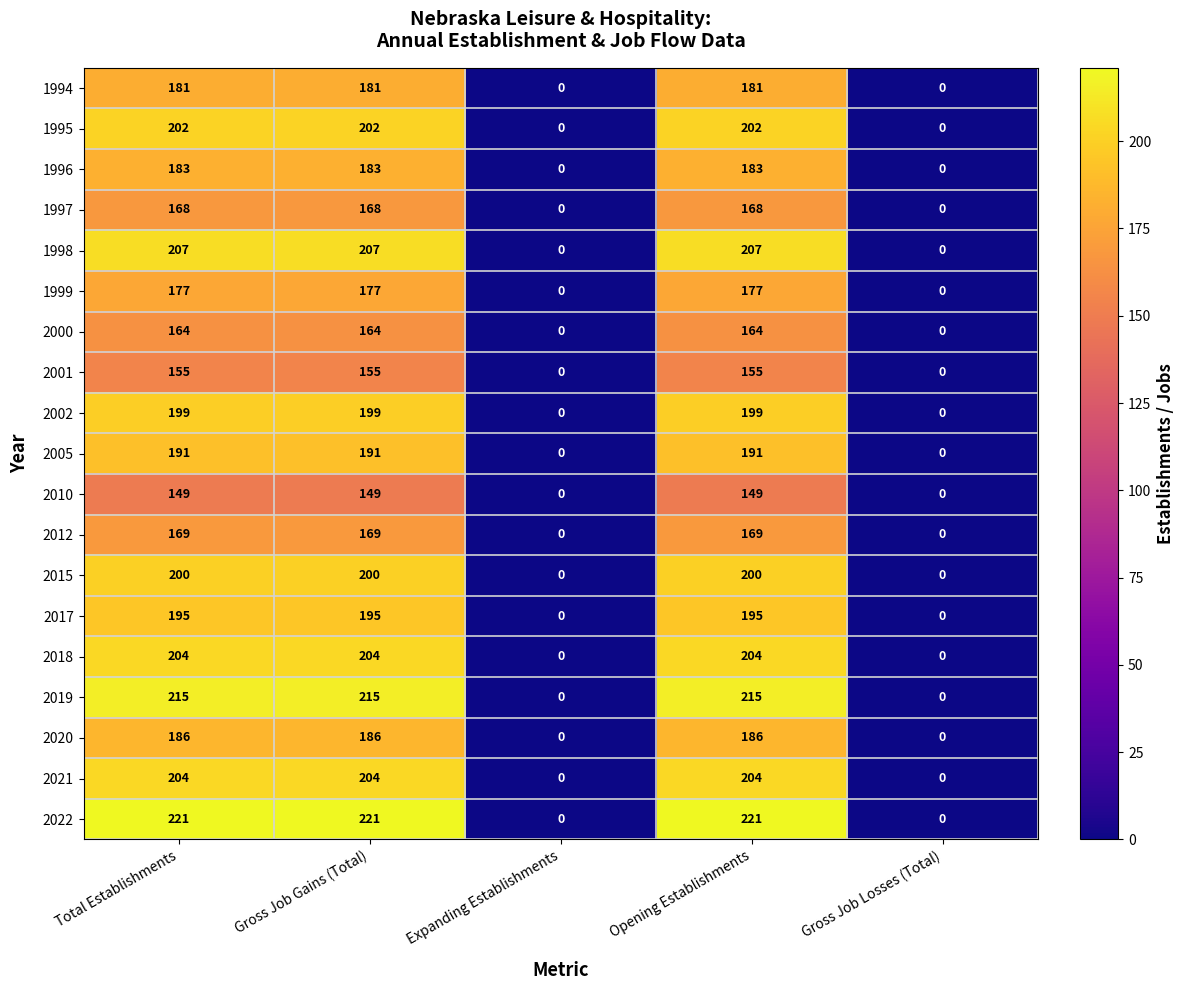

What is the highest value of the 2015 series?

200